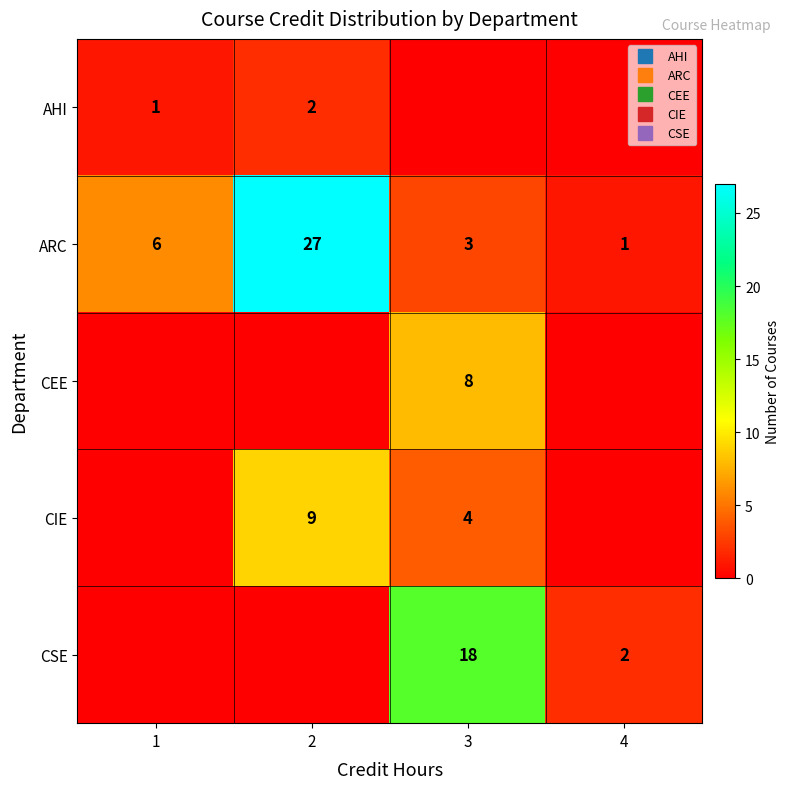

The value of CEE at 4 is 0. True or false?

True